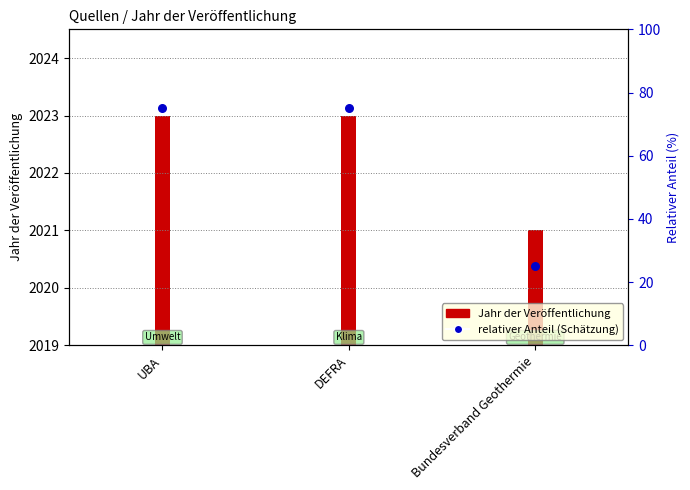

Which has a higher value, Bundesverband Geothermie or DEFRA?

DEFRA